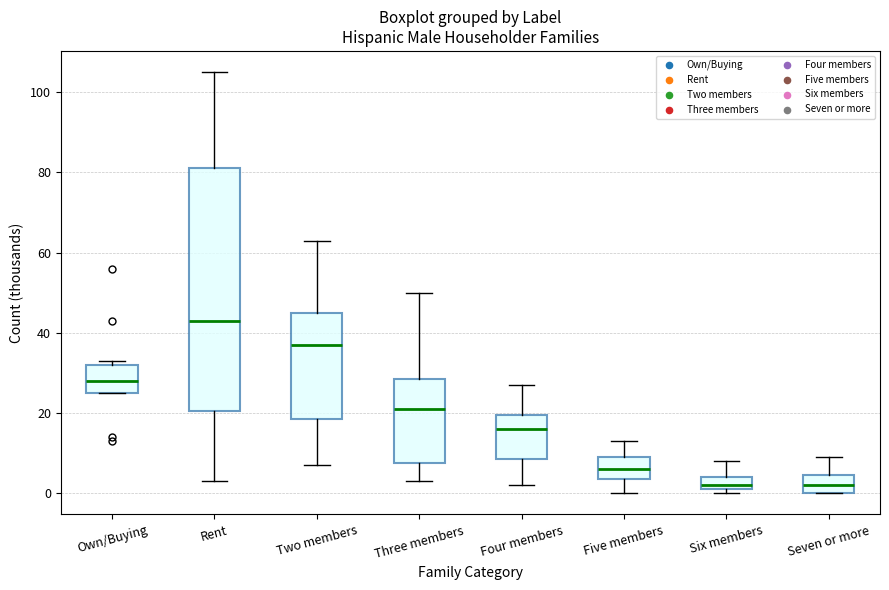

Where does the lower whisker of the box for Four members end on the y-axis? The values are not printed on the chart, so give them approximately, as read against the axis.

2